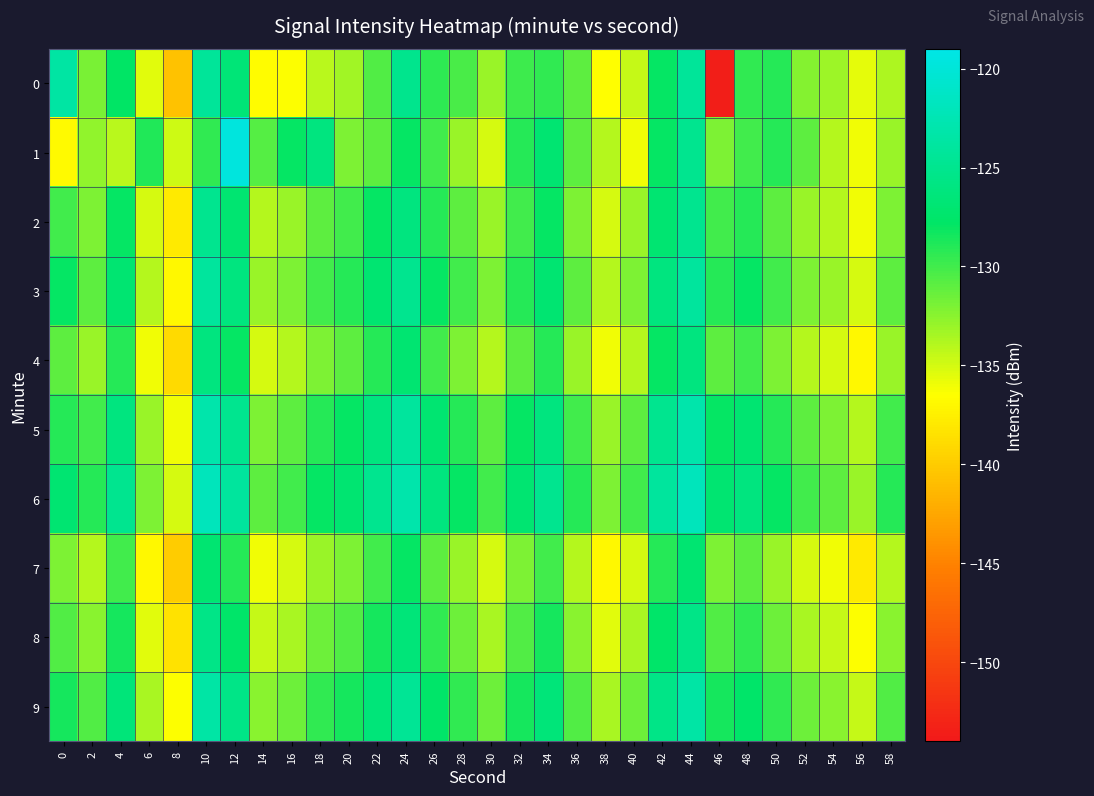

How many categories are shown in the chart?

30